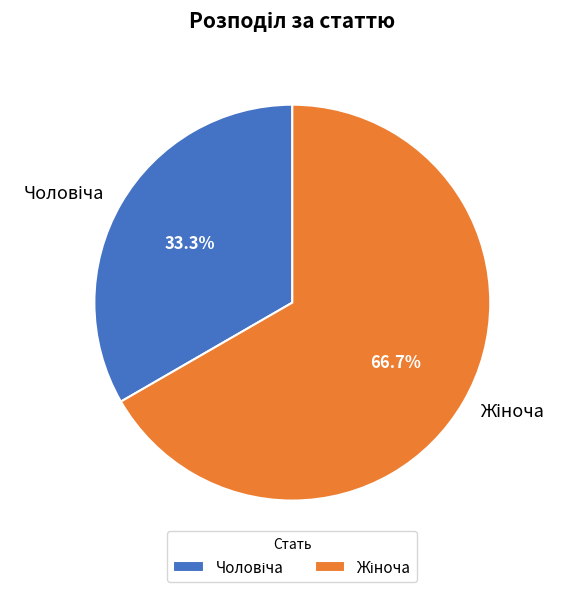

What is the change in value from Чоловіча to Жіноча?

+1